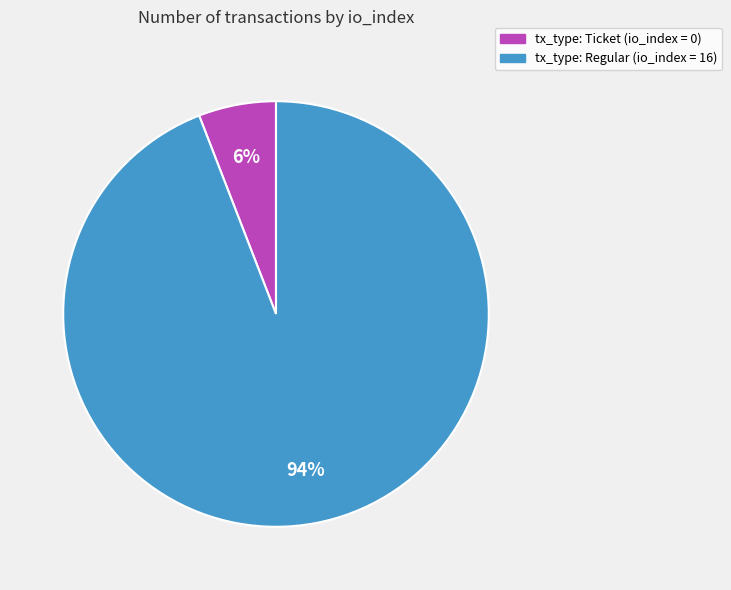

Does any single category account for the majority?

Yes